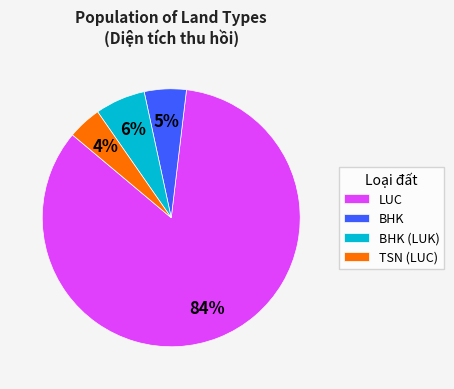

Rank the categories by value from lowest to highest.

TSN (LUC), BHK, BHK (LUK), LUC